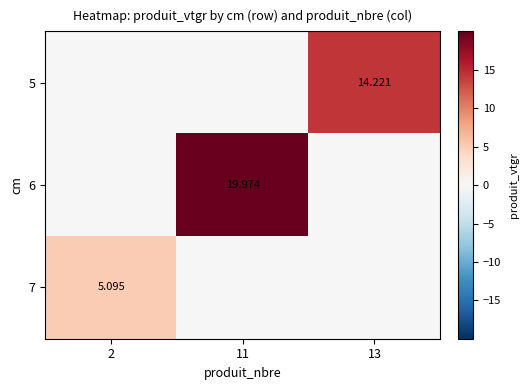

What is the sum of the 6 values at 13 and 11?

20.0